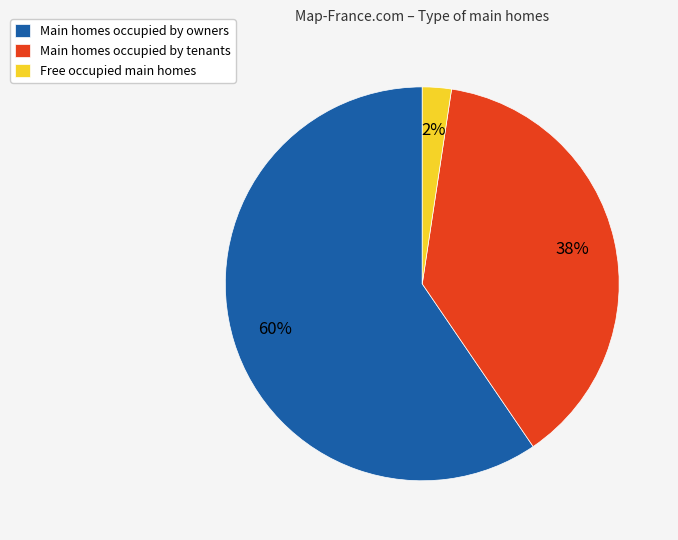

What percentage is the Free occupied main homes slice, to the nearest percent?

2%